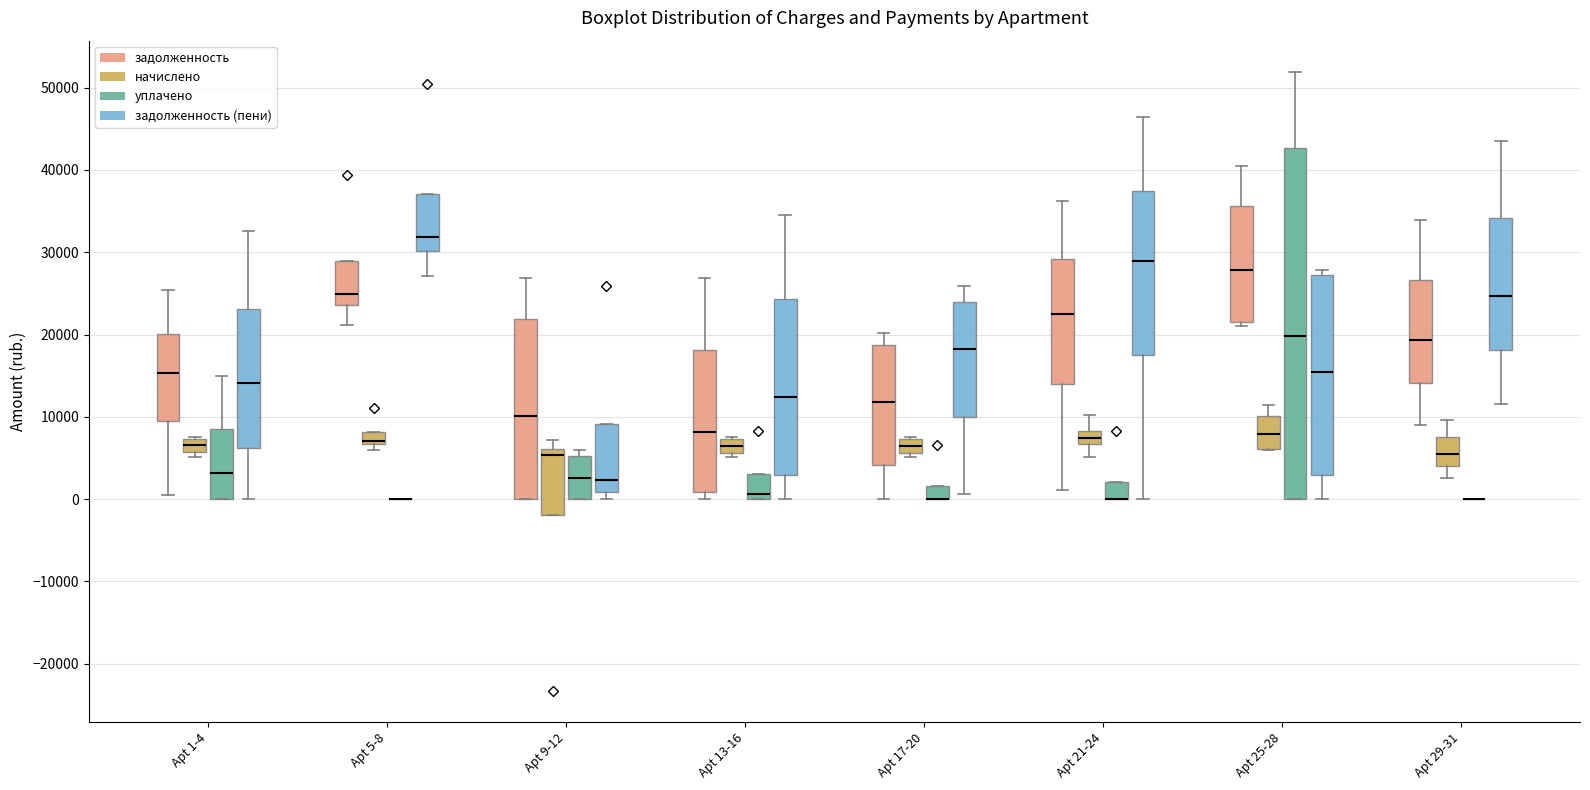

Where is the lower edge of the box for Apt 5-8 (задолженность) on the y-axis? The values are not printed on the chart, so give them approximately, as read against the axis.

24000